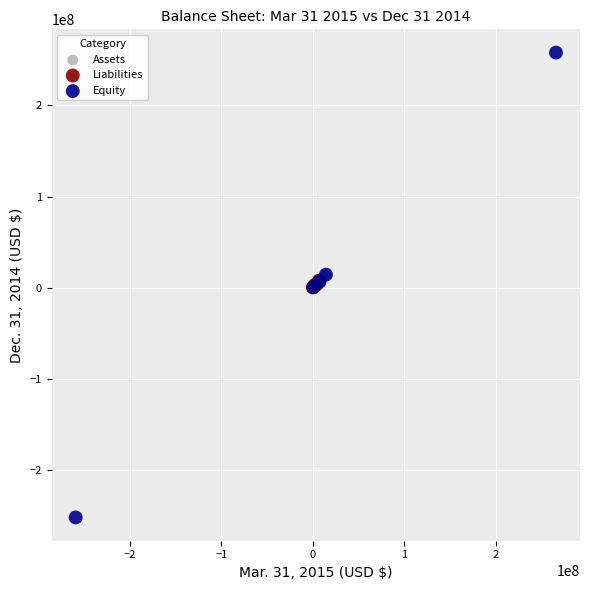

Which series has the largest Y range (max minus min)?

Equity